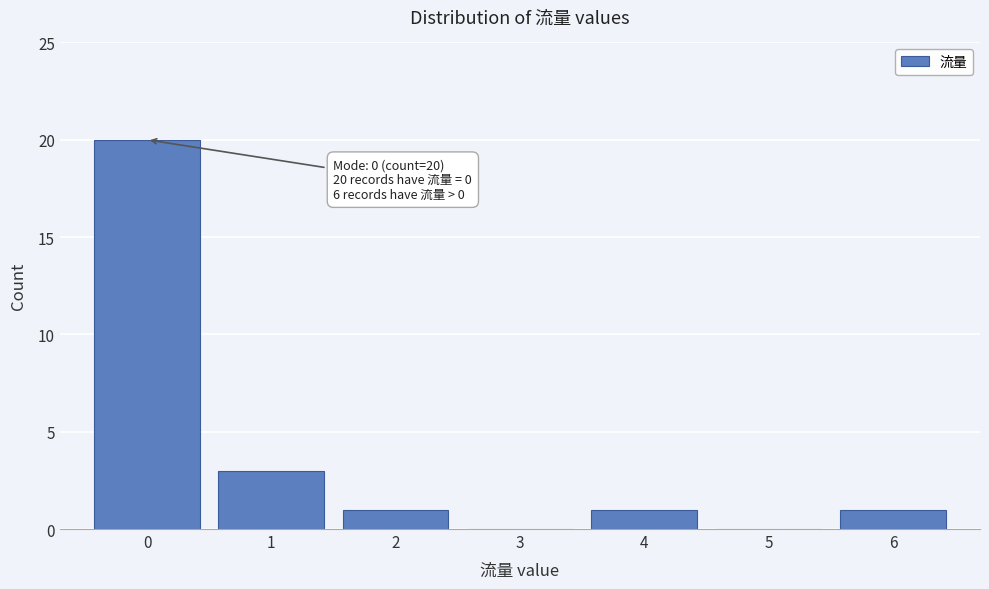

Which range on the x-axis has the tallest bar?

-0.5 to 0.5